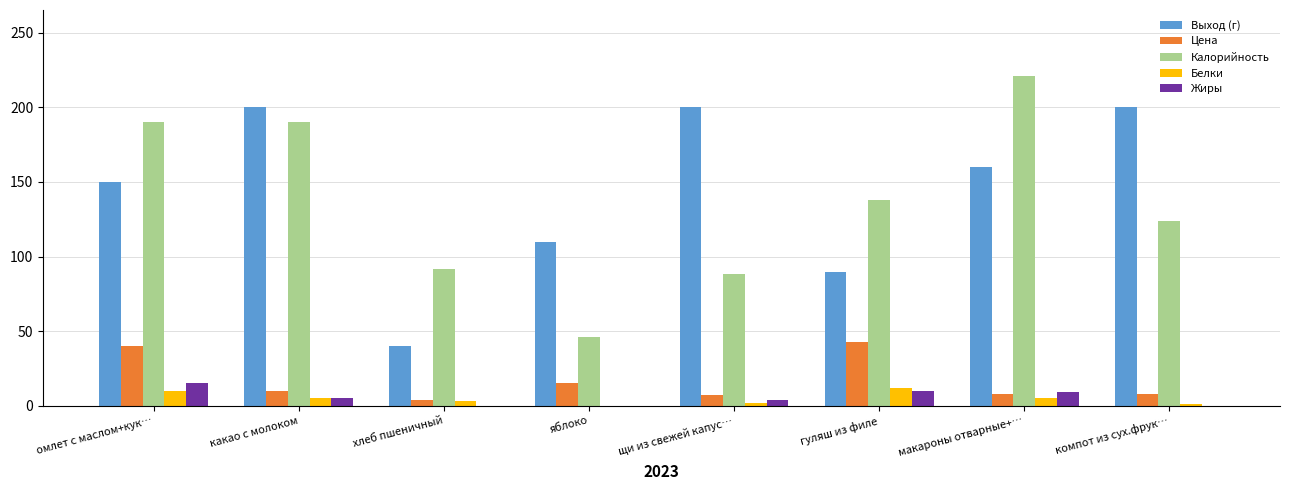

What are all the series names shown in the legend?

Выход (г), Цена, Калорийность, Белки, Жиры